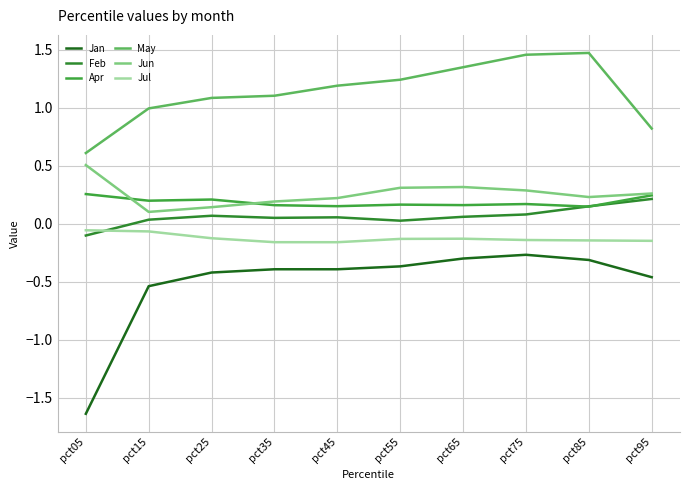

True or false: Feb and Apr cross at least once.

True